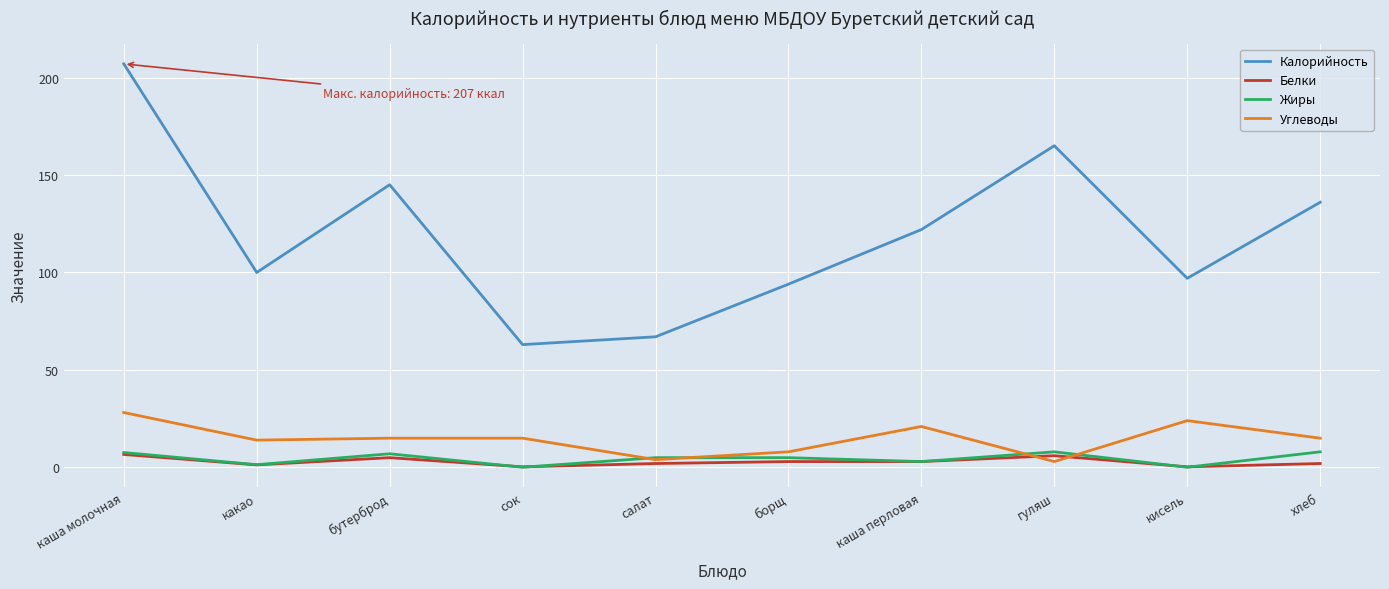

How many lines are shown in the chart?

4